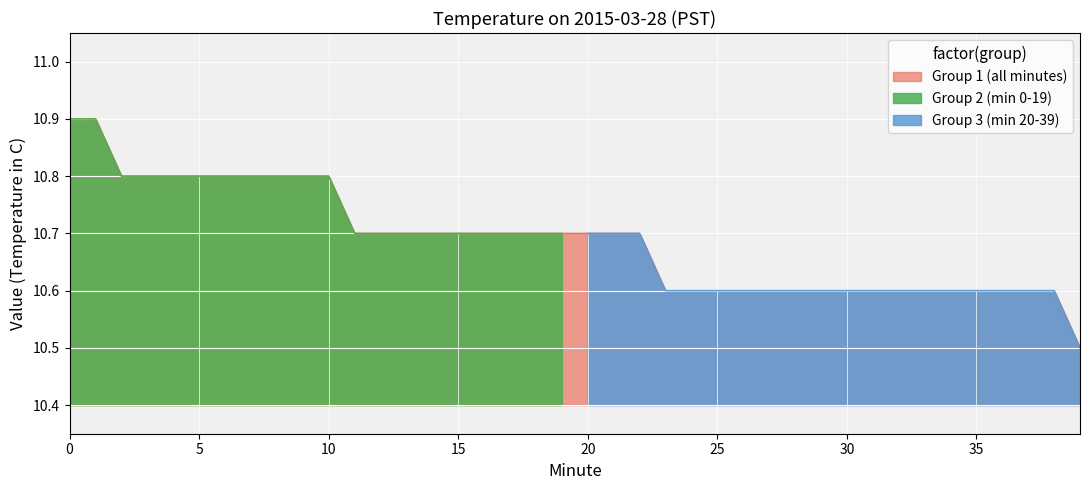

Count the Hour 0 (00:20-00:39) values in the range 10 to 11.

20